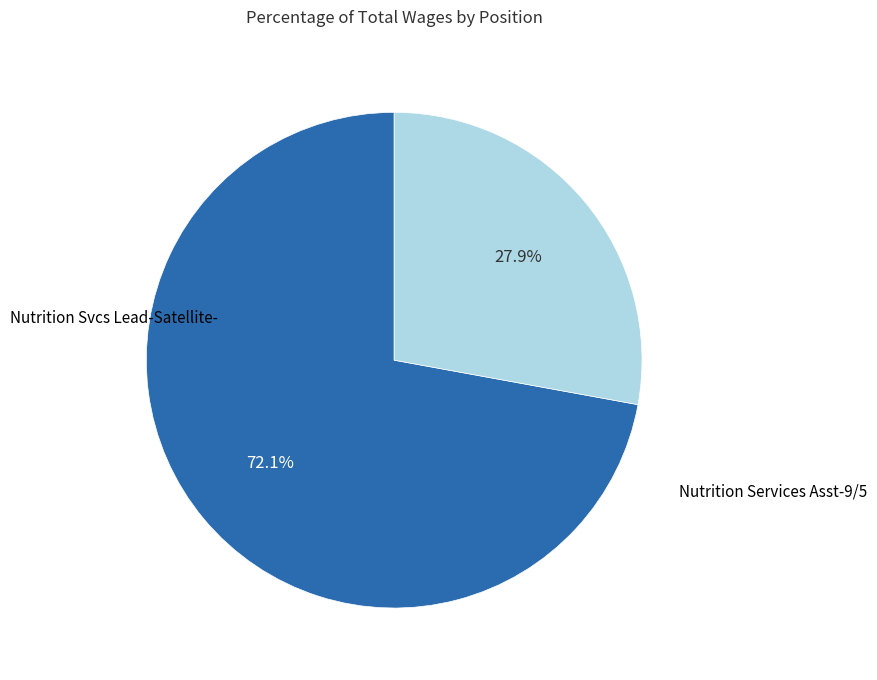

To the nearest percent, what is the average slice percentage?

50%